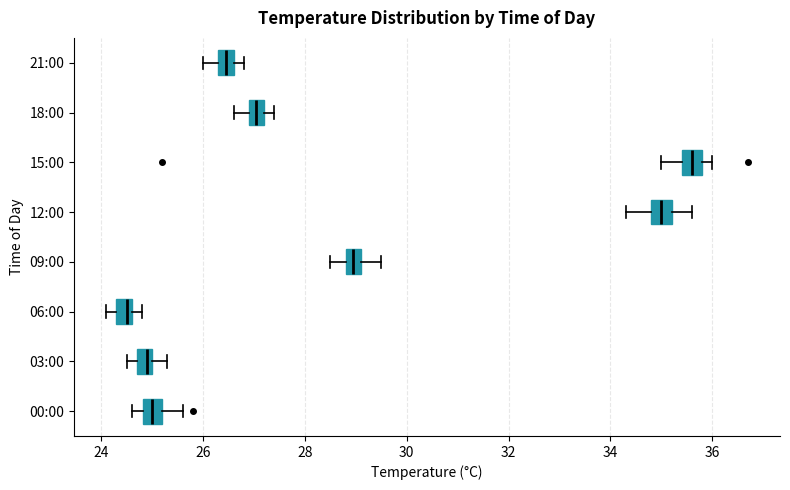

Which box has the furthest to the right median line?

15:00